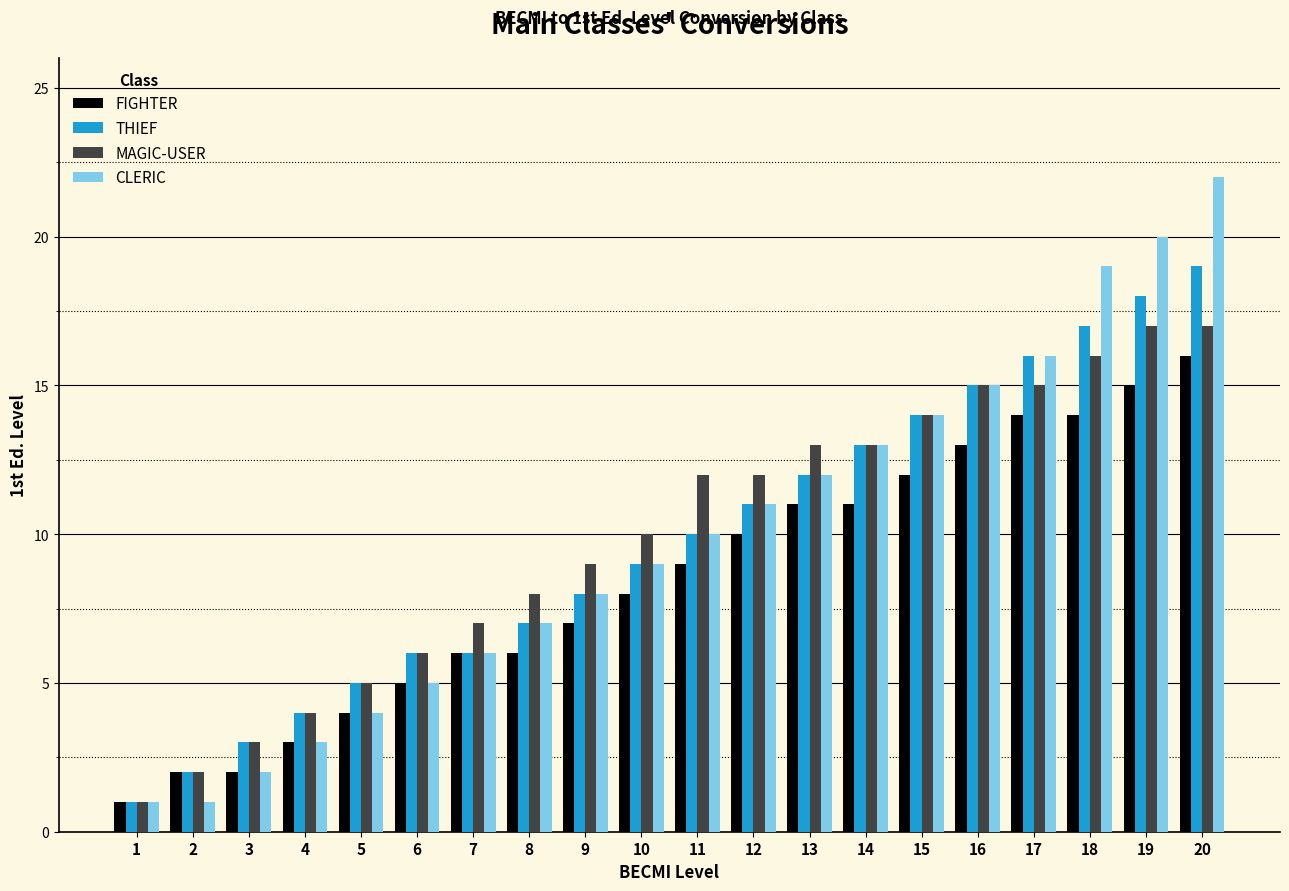

What is the total value across all series at 16?

58